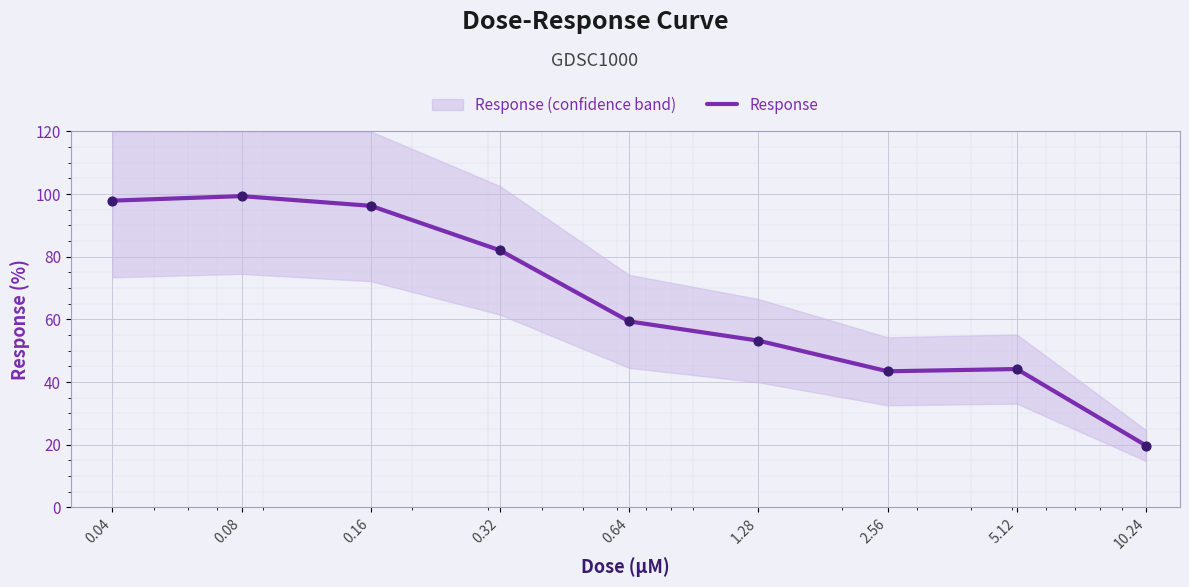

What is the change in value from 0.04 to 5.12?

-53.8